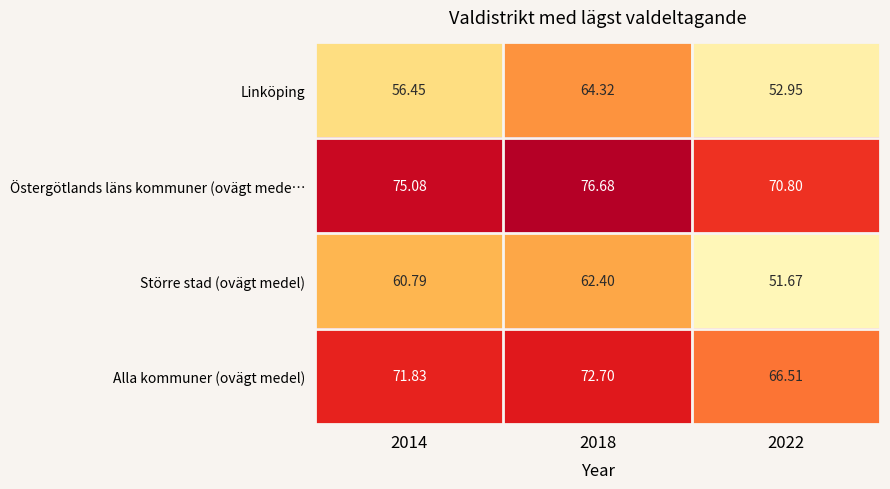

Rank the series by their maximum value, from highest to lowest.

Östergötlands läns kommuner (ovägt mede…, Alla kommuner (ovägt medel), Linköping, Större stad (ovägt medel)